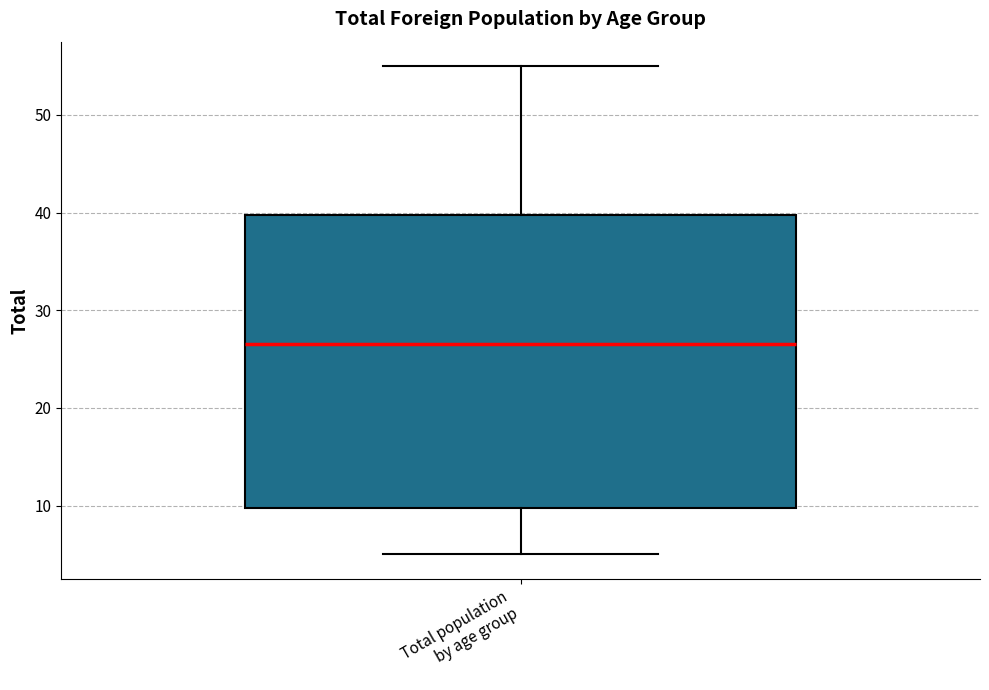

Where does the upper whisker of the box for Total population by age group end on the y-axis? The values are not printed on the chart, so give them approximately, as read against the axis.

55